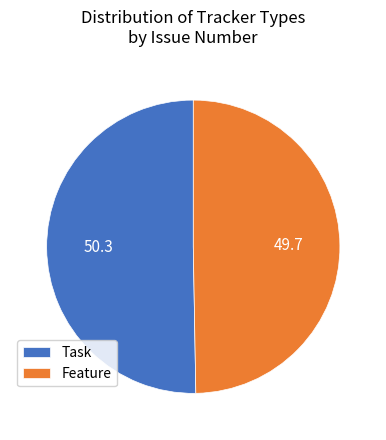

Count the number of slices in the pie.

2